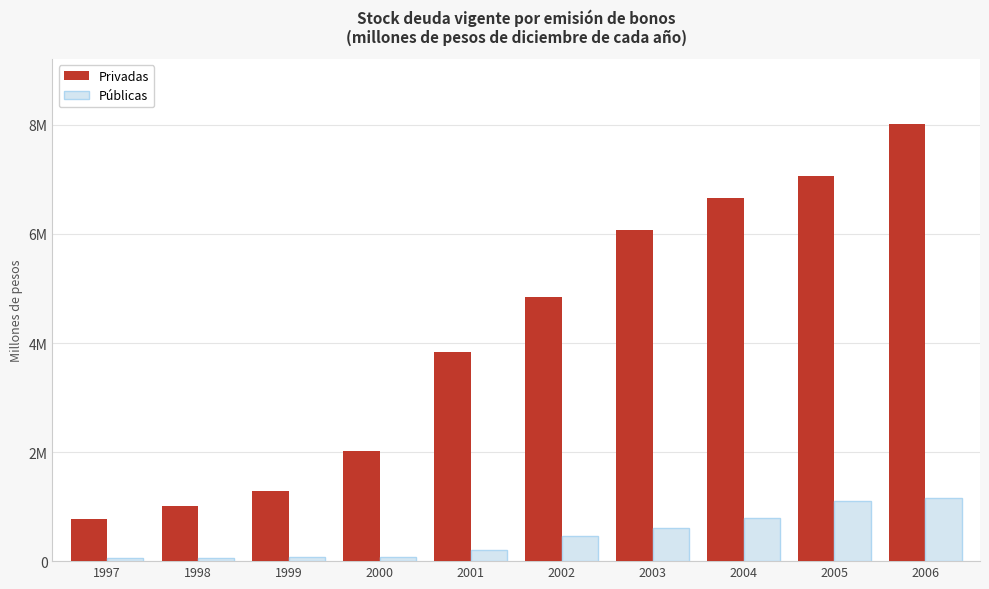

What is the average value of the Privadas series?

4157742